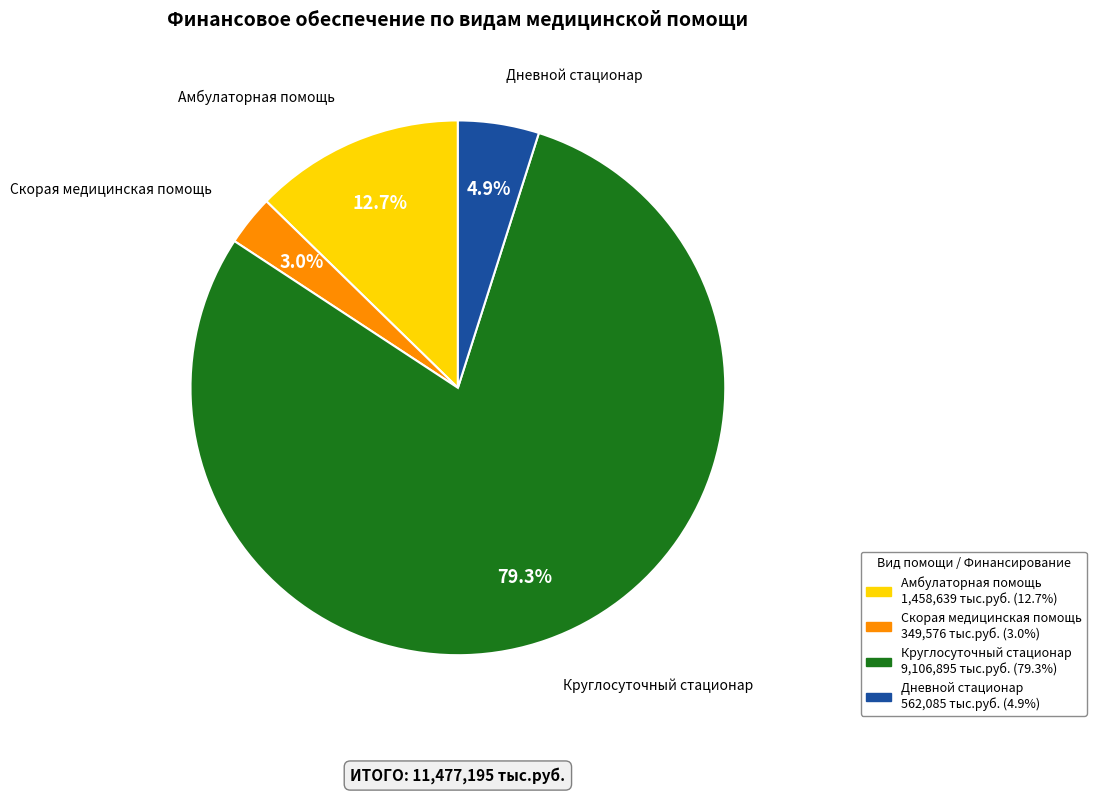

Is it true that Дневной стационар is 12% of the pie?

False